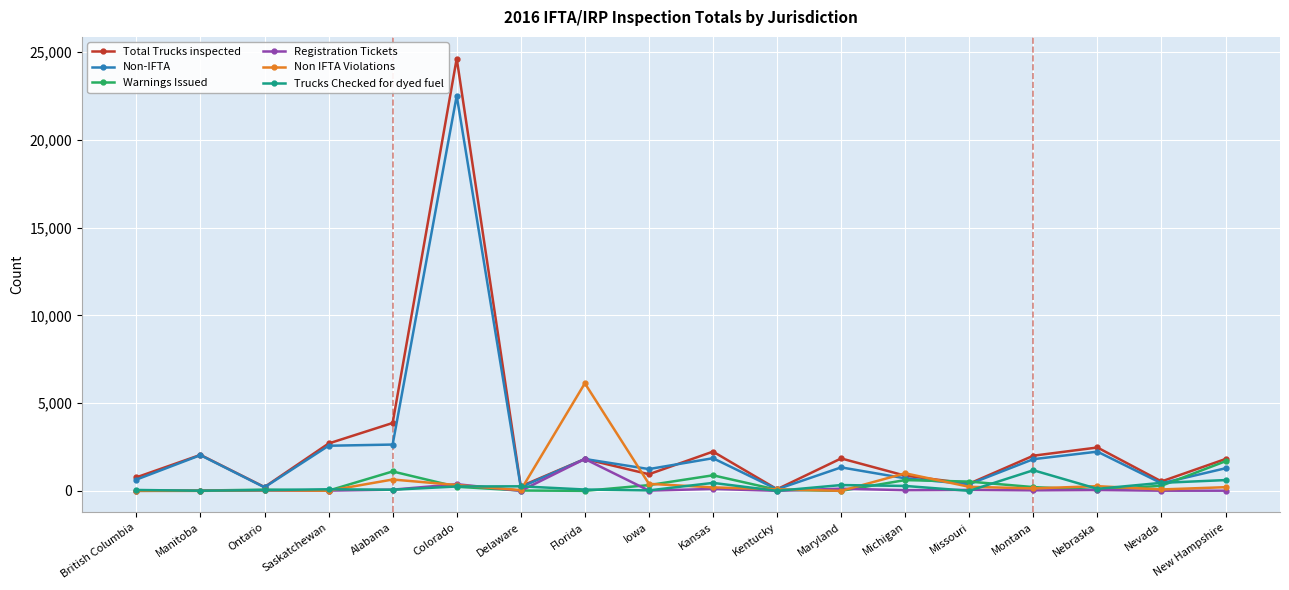

At which label is Total Trucks inspected closest to 12367?

Alabama